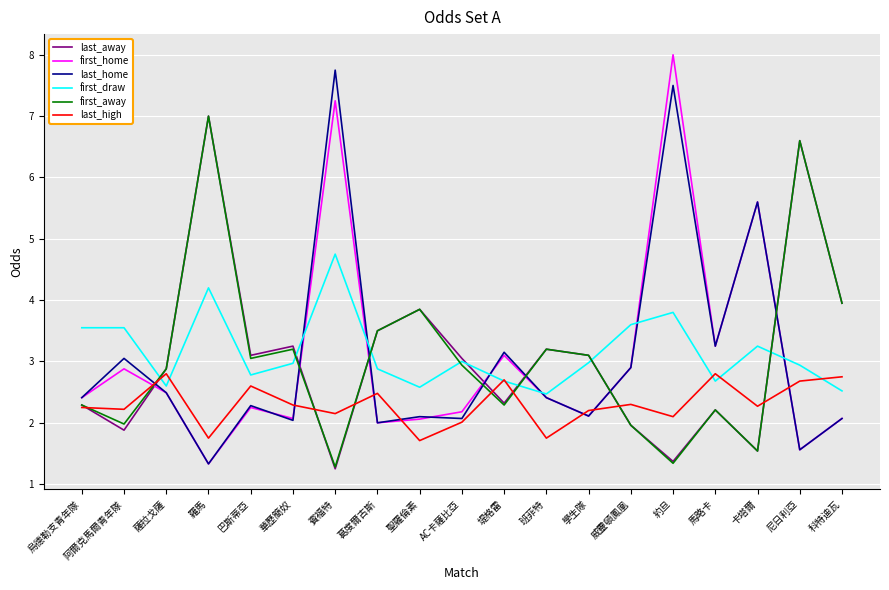

True or false: last_away has more than 0 points higher than both neighbors.

True